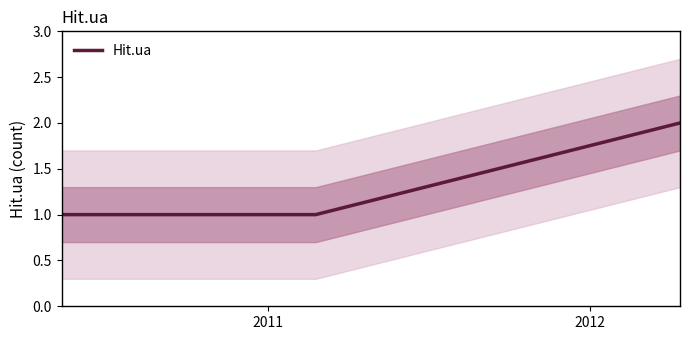

How many lines are shown in the chart?

1